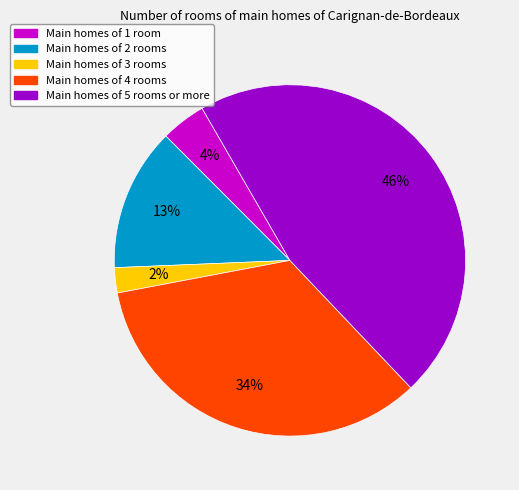

Does any single category account for the majority?

No